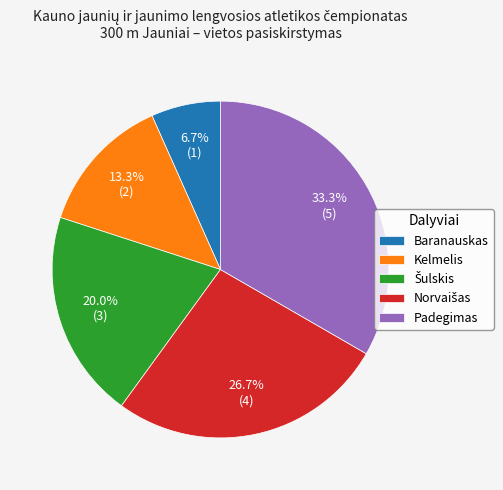

Approximately how many times larger is the value at Padegimas compared to Baranauskas?

5.0